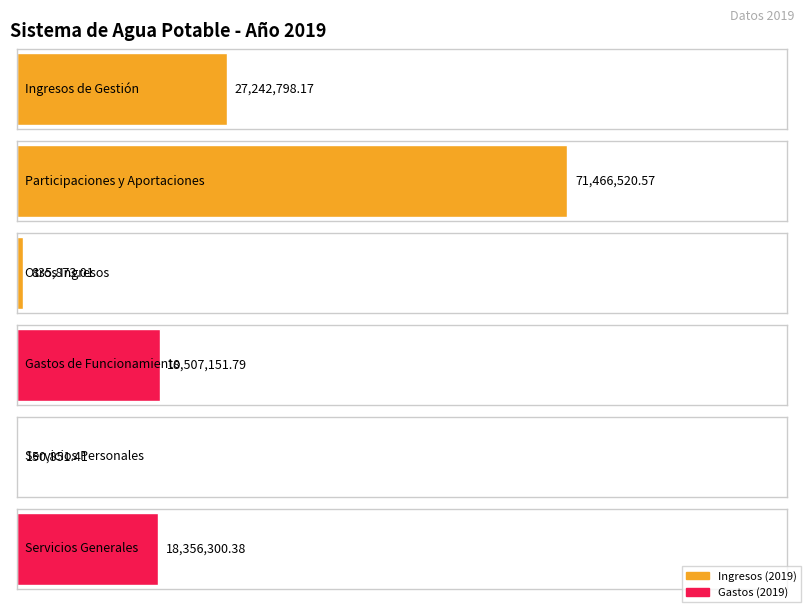

Which has a higher value, Participaciones, Aportaciones, Convenios or Ingresos de Gestión?

Participaciones, Aportaciones, Convenios